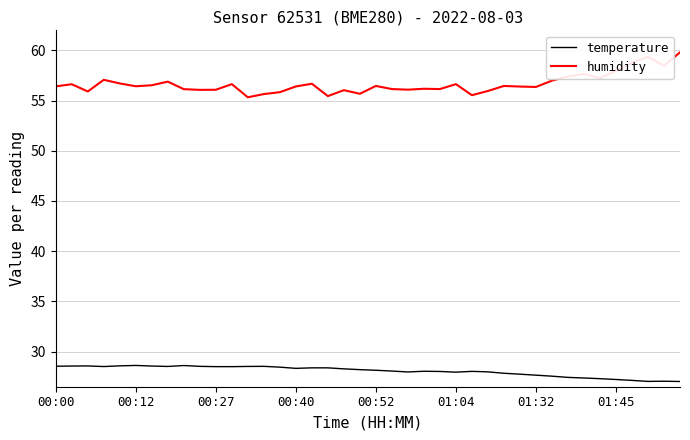

Which series has the largest range (max minus min)?

humidity